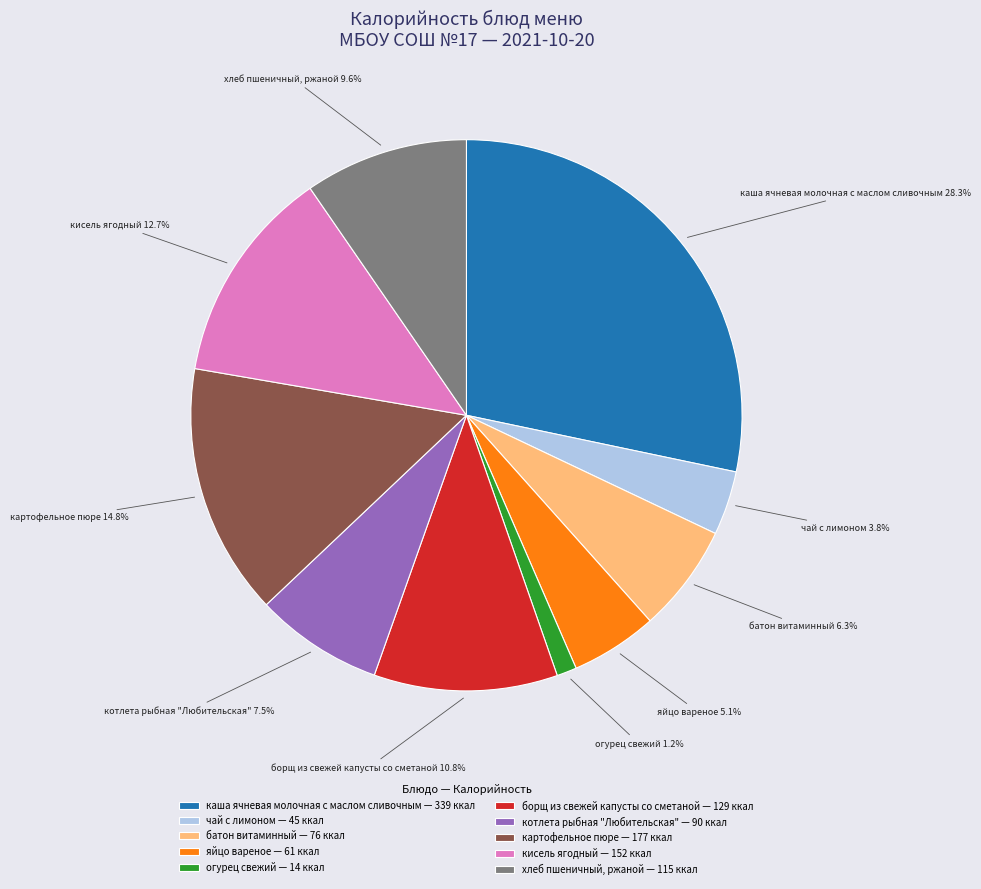

Count the number of slices in the pie.

10